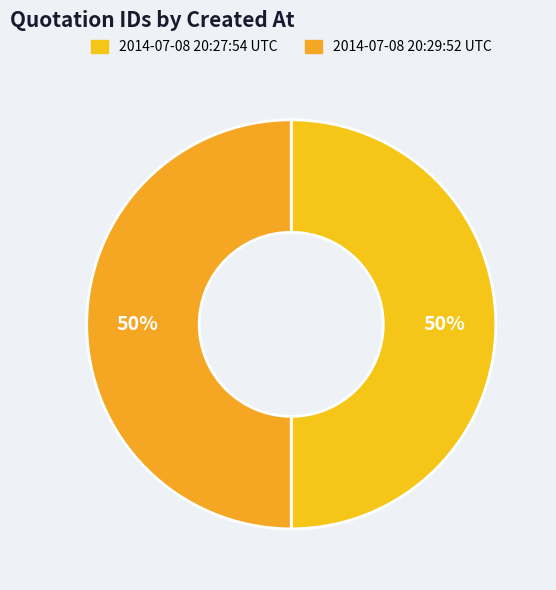

What is the majority slice?

2014-07-08 20:29:52 UTC